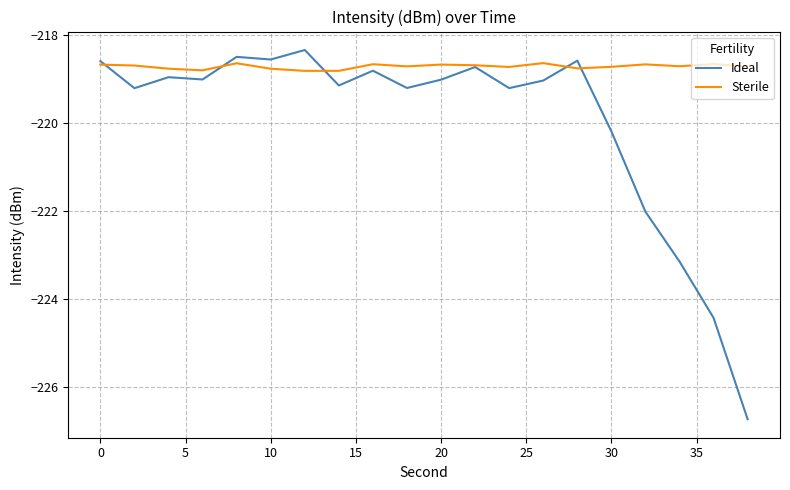

What is the maximum value for Sterile?

-218.6